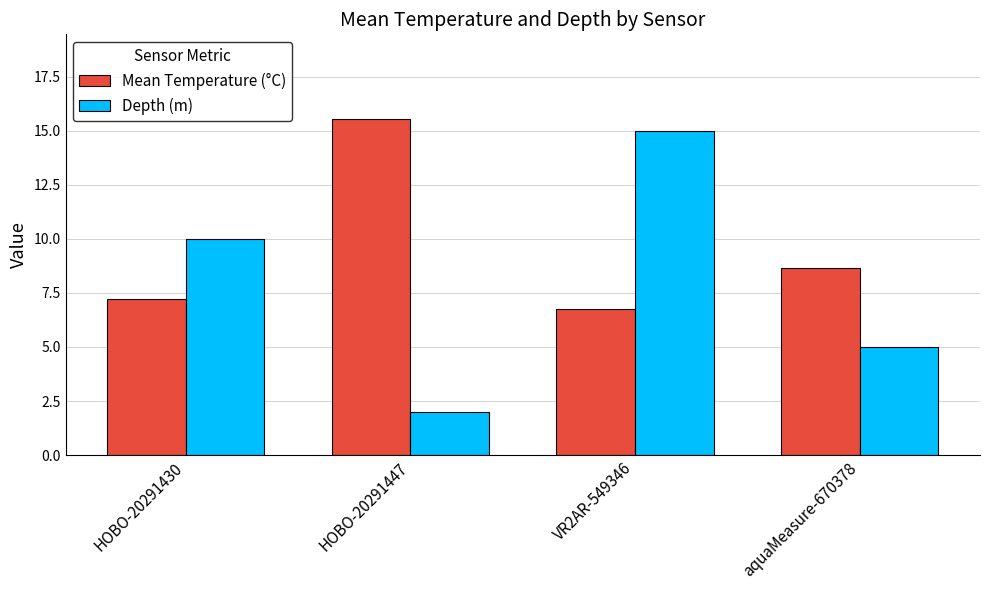

List the series in order of their peak value, lowest first.

Depth (m), Mean Temperature (°C)